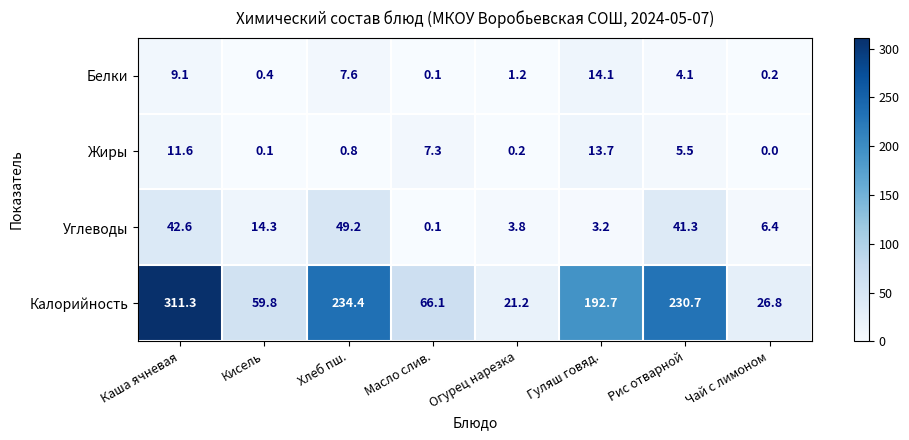

What is the approximate value of Калорийность at Гуляш говяд.?

192.7